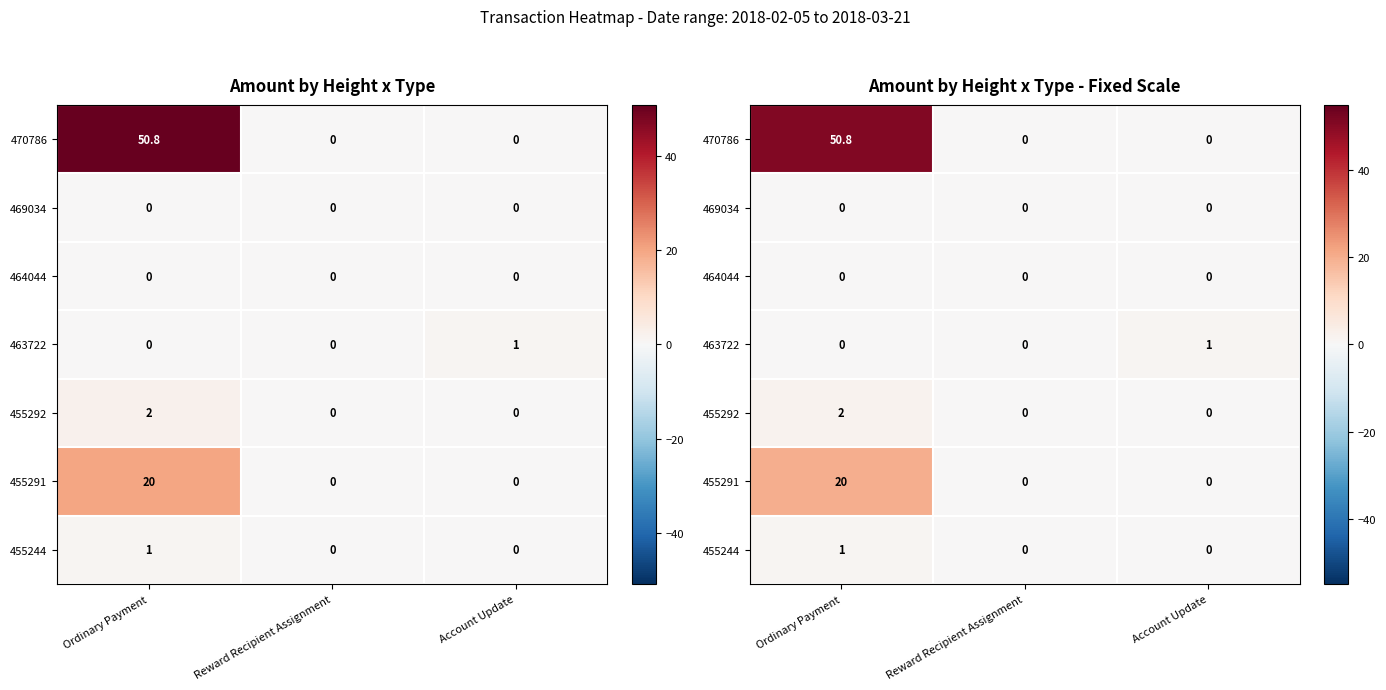

Which series has the largest total across all categories?

470786